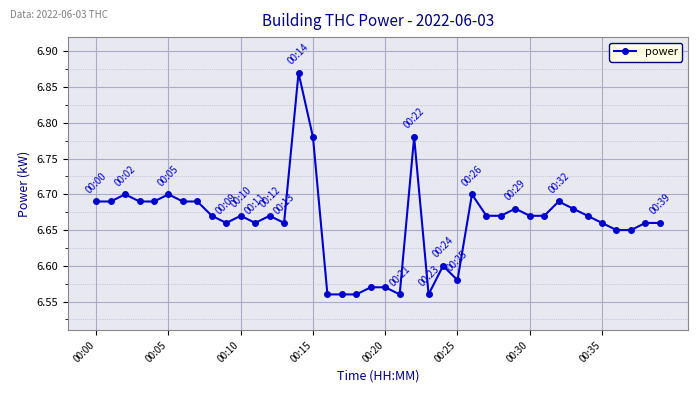

True or false: the data has more than 2 interior local peaks.

True